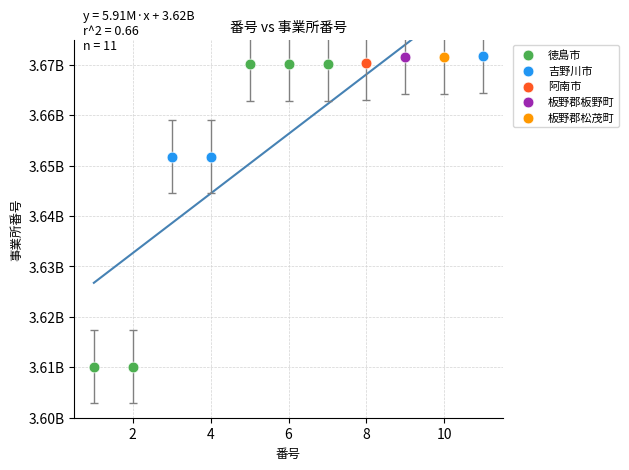

Which series reaches the minimum Y coordinate?

徳島市